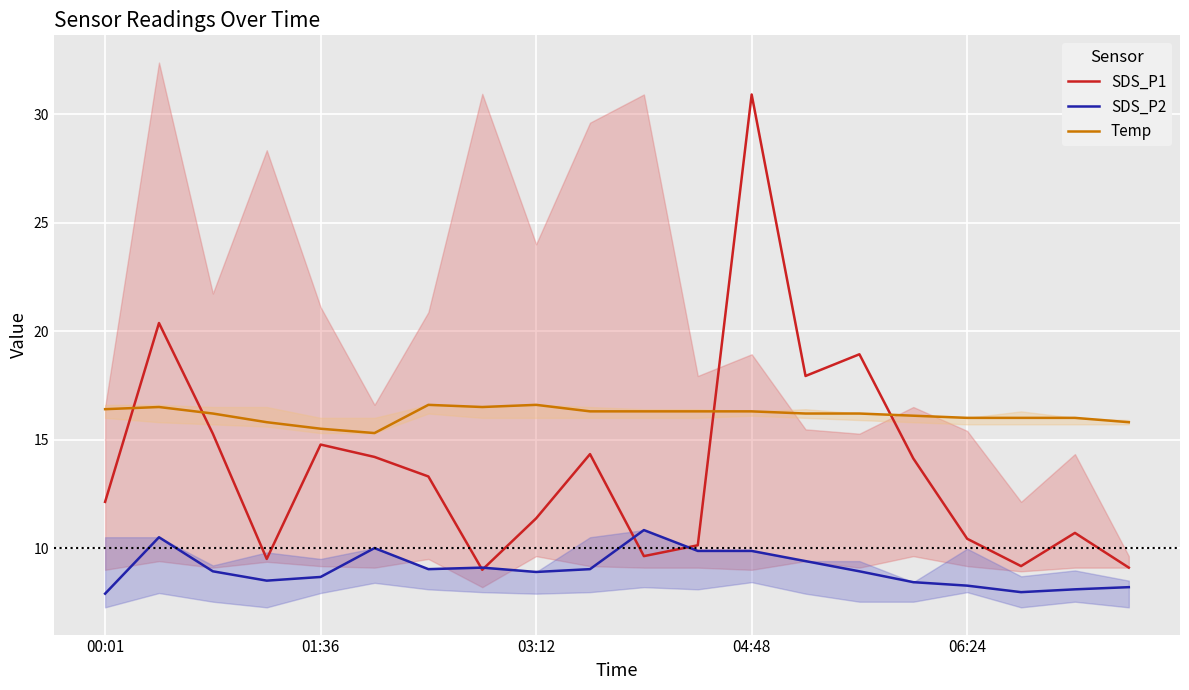

True or false: Temp and SDS_P1 intersect in this chart.

True